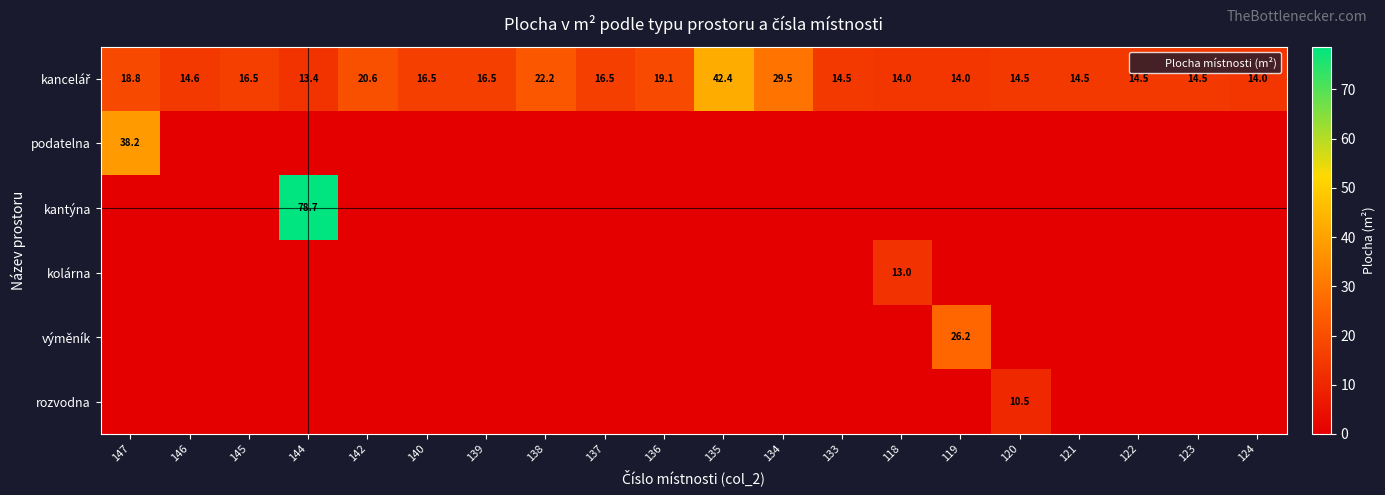

How many data points in podatelna are above 0?

1